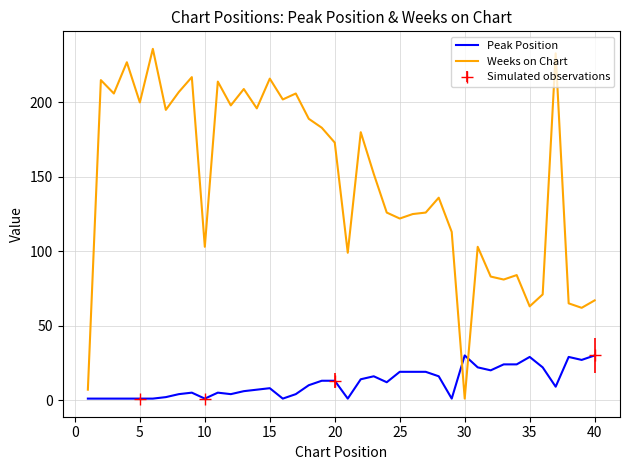

The Peak Position series shows 30 at 40. True or false?

True